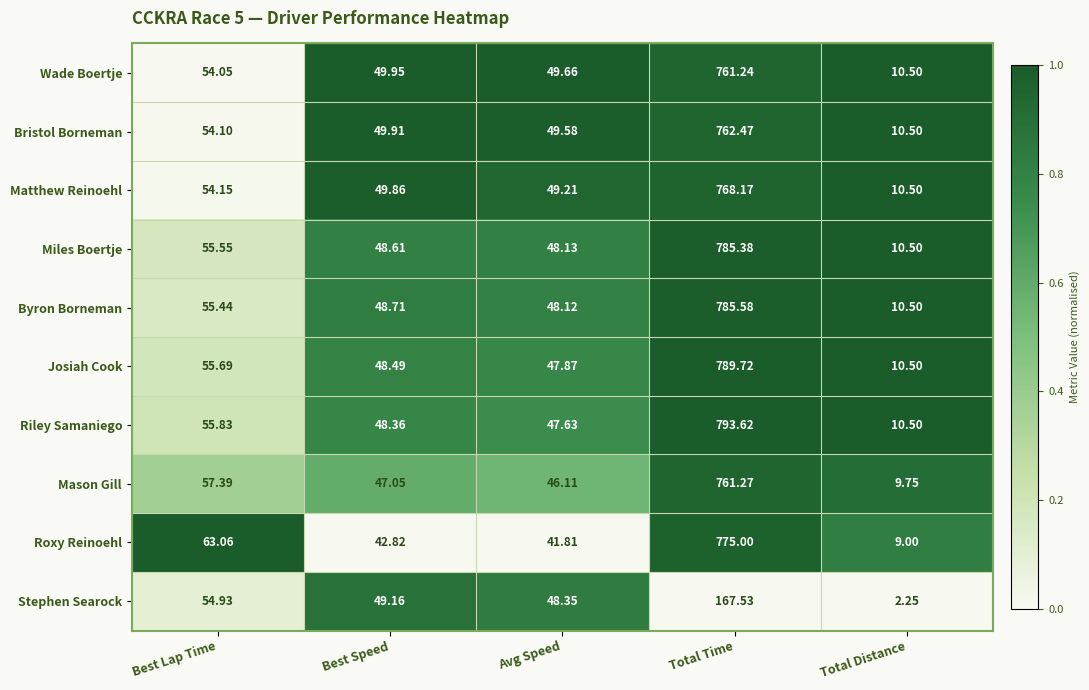

Which series has the widest spread of values?

Riley Samaniego